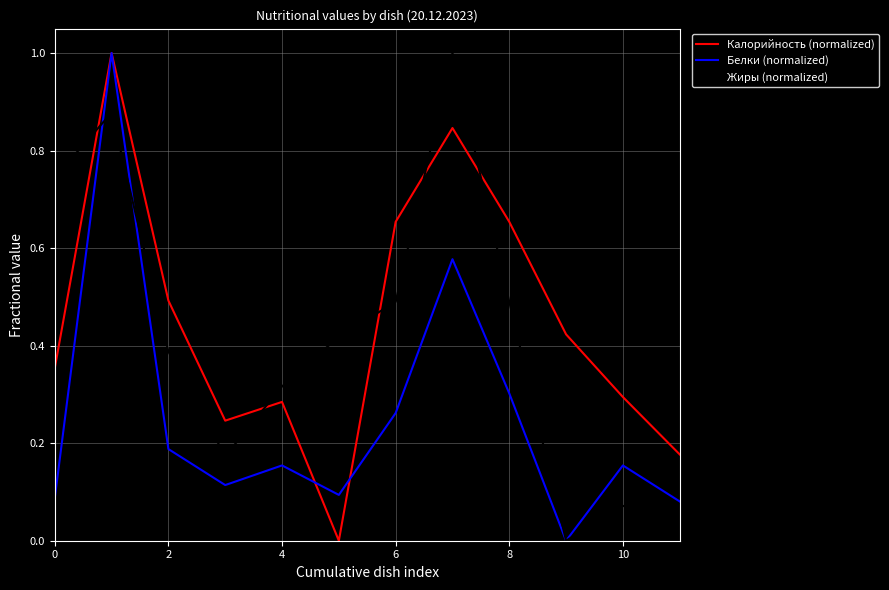

What is the highest value of the Жиры (normalized) series?

1.0